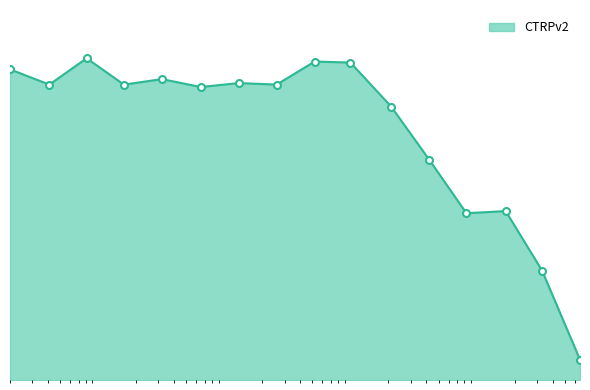

Reading left to right, list all the values displayed in this chart.

0.002=95.0	0.0041=90.3	0.0081=98.4	0.016=90.3	0.032=92.0	0.065=89.6	0.13=90.8	0.26=90.3	0.52=97.4	1.0=97.0	2.1=83.6	4.2=67.4	8.3=51.0	17.0=51.6	33.0=33.5	66.0=6.2